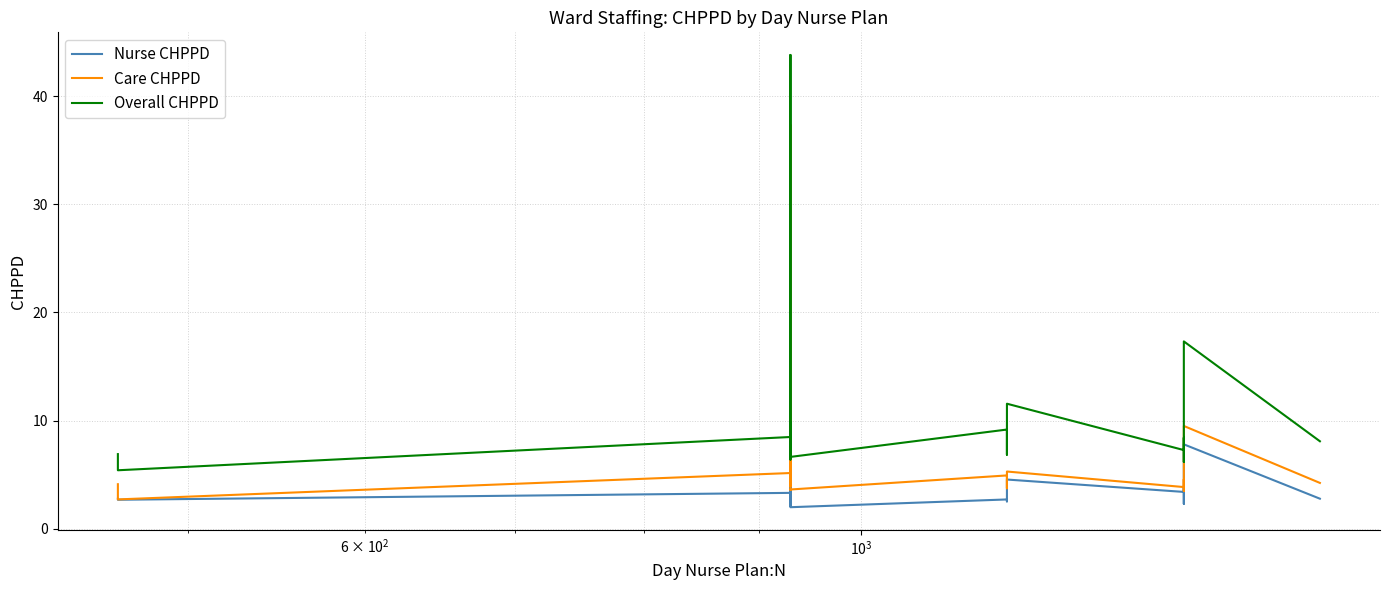

What are all the series names shown in the legend?

Nurse CHPPD, Care CHPPD, Overall CHPPD